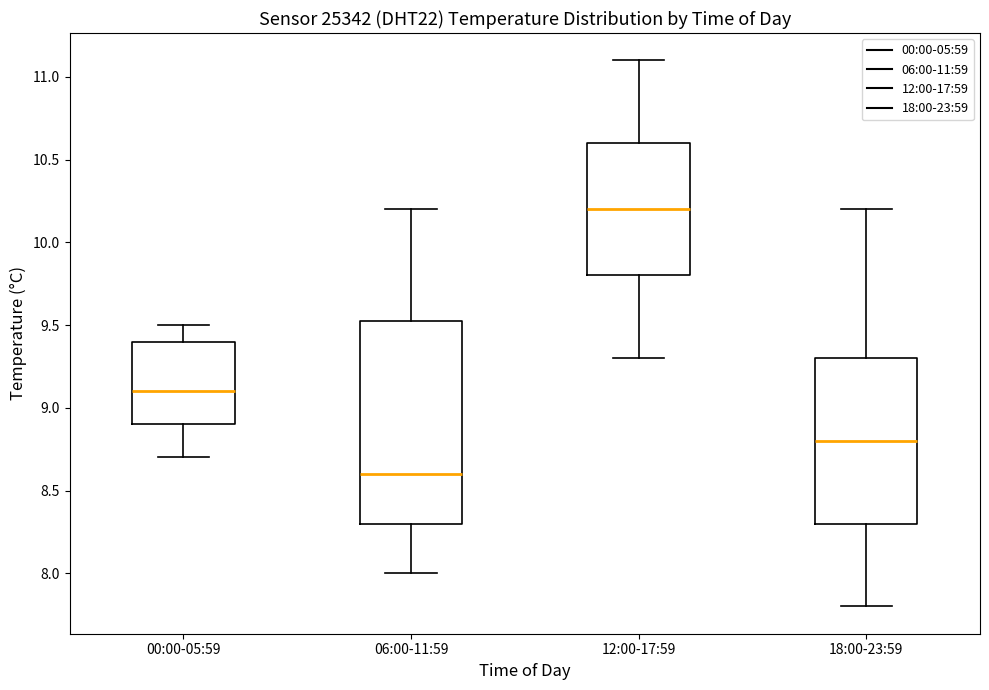

Reading left to right, read every box against the y-axis: the position of its median line, the range the box covers, and the ends of its whiskers. The values are not printed on the chart, so give them approximately, as read against the axis.

00:00-05:59: median 9.10, box 8.90 to 9.40, whiskers 8.70 to 9.50
06:00-11:59: median 8.60, box 8.30 to 9.55, whiskers 8.00 to 10.20
12:00-17:59: median 10.20, box 9.80 to 10.60, whiskers 9.30 to 11.10
18:00-23:59: median 8.80, box 8.30 to 9.30, whiskers 7.80 to 10.20